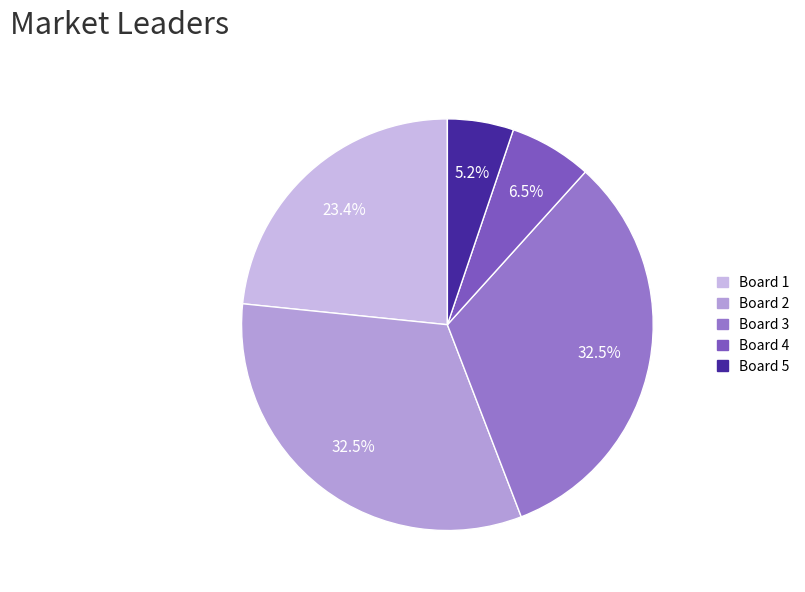

What is the smallest slice in the pie chart?

Board 5
Slagh4hq Chegaugq